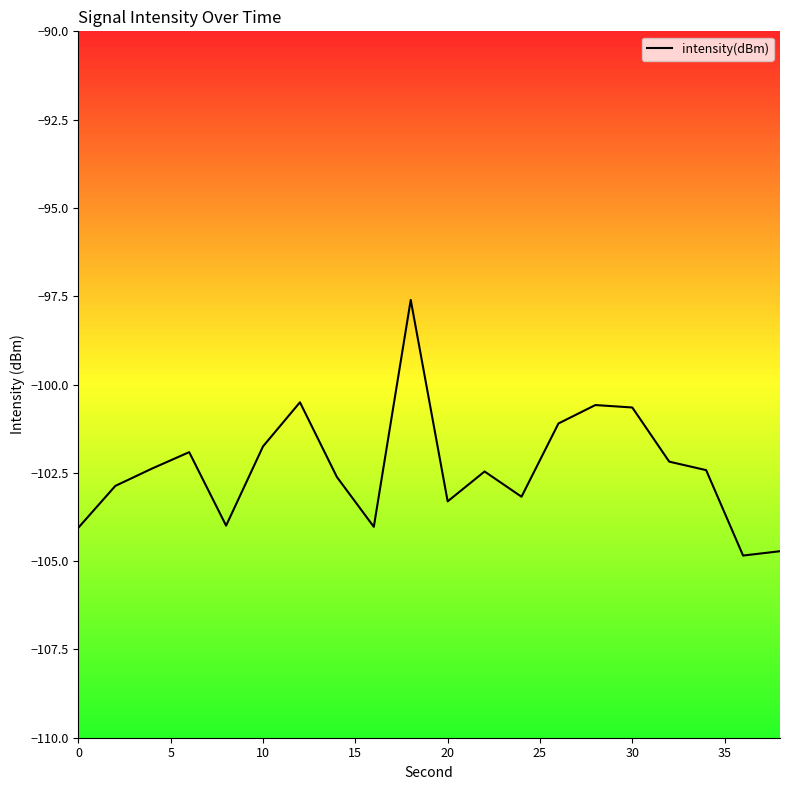

The chart shows a value of -150.0 at 20. True or false?

False